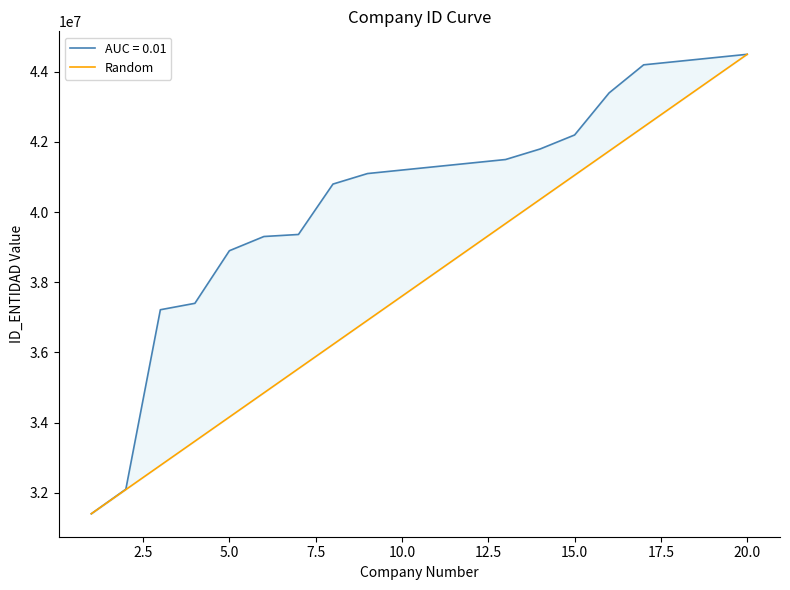

What is the smallest value displayed?

31400000.0